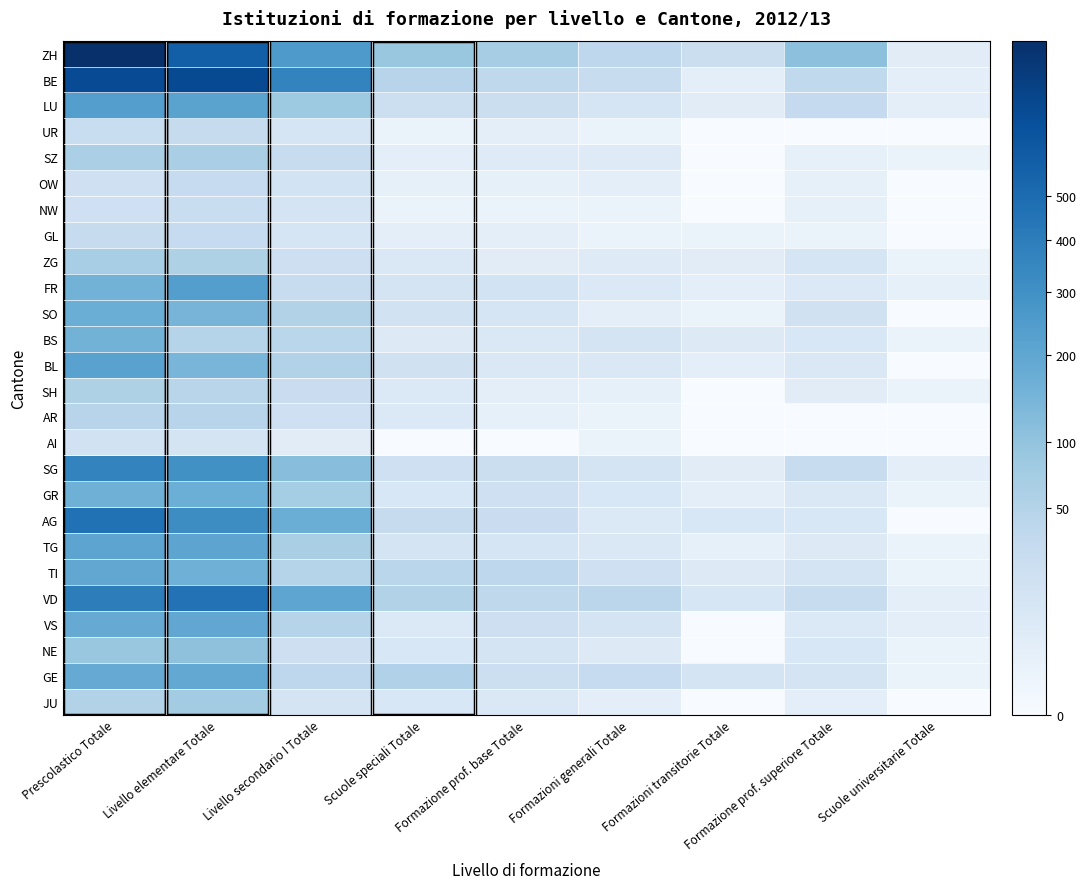

Reading left to right, extract all data points from this chart.

ZH: Prescolastico Totale=963	Livello elementare Totale=580	Livello secondario I Totale=257	Scuole speciali Totale=90	Formazione prof. base Totale=70	Formazioni generali Totale=39	Formazioni transitorie Totale=23	Formazione prof. superiore Totale=108	Scuole universitarie Totale=4
BE: Prescolastico Totale=728	Livello elementare Totale=729	Livello secondario I Totale=362	Scuole speciali Totale=45	Formazione prof. base Totale=37	Formazioni generali Totale=26	Formazioni transitorie Totale=3	Formazione prof. superiore Totale=34	Scuole universitarie Totale=3
LU: Prescolastico Totale=233	Livello elementare Totale=215	Livello secondario I Totale=82	Scuole speciali Totale=21	Formazione prof. base Totale=22	Formazioni generali Totale=11	Formazioni transitorie Totale=4	Formazione prof. superiore Totale=31	Scuole universitarie Totale=3
UR: Prescolastico Totale=25	Livello elementare Totale=28	Livello secondario I Totale=11	Scuole speciali Totale=1	Formazione prof. base Totale=3	Formazioni generali Totale=1	Formazioni transitorie Totale=0	Formazione prof. superiore Totale=0	Scuole universitarie Totale=0
SZ: Prescolastico Totale=62	Livello elementare Totale=64	Livello secondario I Totale=26	Scuole speciali Totale=3	Formazione prof. base Totale=5	Formazioni generali Totale=5	Formazioni transitorie Totale=0	Formazione prof. superiore Totale=2	Scuole universitarie Totale=1
OW: Prescolastico Totale=18	Livello elementare Totale=30	Livello secondario I Totale=14	Scuole speciali Totale=2	Formazione prof. base Totale=2	Formazioni generali Totale=3	Formazioni transitorie Totale=0	Formazione prof. superiore Totale=2	Scuole universitarie Totale=0
NW: Prescolastico Totale=19	Livello elementare Totale=25	Livello secondario I Totale=12	Scuole speciali Totale=1	Formazione prof. base Totale=1	Formazioni generali Totale=1	Formazioni transitorie Totale=0	Formazione prof. superiore Totale=2	Scuole universitarie Totale=0
GL: Prescolastico Totale=28	Livello elementare Totale=29	Livello secondario I Totale=11	Scuole speciali Totale=3	Formazione prof. base Totale=3	Formazioni generali Totale=1	Formazioni transitorie Totale=1	Formazione prof. superiore Totale=1	Scuole universitarie Totale=0
ZG: Prescolastico Totale=68	Livello elementare Totale=56	Livello secondario I Totale=20	Scuole speciali Totale=8	Formazione prof. base Totale=4	Formazioni generali Totale=5	Formazioni transitorie Totale=4	Formazione prof. superiore Totale=11	Scuole universitarie Totale=1
FR: Prescolastico Totale=154	Livello elementare Totale=233	Livello secondario I Totale=27	Scuole speciali Totale=12	Formazione prof. base Totale=14	Formazioni generali Totale=7	Formazioni transitorie Totale=3	Formazione prof. superiore Totale=7	Scuole universitarie Totale=2
SO: Prescolastico Totale=172	Livello elementare Totale=145	Livello secondario I Totale=54	Scuole speciali Totale=15	Formazione prof. base Totale=11	Formazioni generali Totale=3	Formazioni transitorie Totale=1	Formazione prof. superiore Totale=17	Scuole universitarie Totale=0
BS: Prescolastico Totale=151	Livello elementare Totale=47	Livello secondario I Totale=43	Scuole speciali Totale=6	Formazione prof. base Totale=8	Formazioni generali Totale=13	Formazioni transitorie Totale=6	Formazione prof. superiore Totale=9	Scuole universitarie Totale=1
BL: Prescolastico Totale=220	Livello elementare Totale=142	Livello secondario I Totale=52	Scuole speciali Totale=17	Formazione prof. base Totale=8	Formazioni generali Totale=8	Formazioni transitorie Totale=3	Formazione prof. superiore Totale=8	Scuole universitarie Totale=0
SH: Prescolastico Totale=57	Livello elementare Totale=44	Livello secondario I Totale=24	Scuole speciali Totale=7	Formazione prof. base Totale=3	Formazioni generali Totale=2	Formazioni transitorie Totale=0	Formazione prof. superiore Totale=4	Scuole universitarie Totale=1
AR: Prescolastico Totale=45	Livello elementare Totale=46	Livello secondario I Totale=19	Scuole speciali Totale=7	Formazione prof. base Totale=2	Formazioni generali Totale=1	Formazioni transitorie Totale=0	Formazione prof. superiore Totale=0	Scuole universitarie Totale=0
AI: Prescolastico Totale=15	Livello elementare Totale=13	Livello secondario I Totale=4	Scuole speciali Totale=0	Formazione prof. base Totale=0	Formazioni generali Totale=1	Formazioni transitorie Totale=0	Formazione prof. superiore Totale=0	Scuole universitarie Totale=0
SG: Prescolastico Totale=362	Livello elementare Totale=300	Livello secondario I Totale=116	Scuole speciali Totale=19	Formazione prof. base Totale=22	Formazioni generali Totale=12	Formazioni transitorie Totale=4	Formazione prof. superiore Totale=27	Scuole universitarie Totale=3
GR: Prescolastico Totale=161	Livello elementare Totale=168	Livello secondario I Totale=72	Scuole speciali Totale=9	Formazione prof. base Totale=19	Formazioni generali Totale=9	Formazioni transitorie Totale=3	Formazione prof. superiore Totale=8	Scuole universitarie Totale=1
AG: Prescolastico Totale=464	Livello elementare Totale=318	Livello secondario I Totale=171	Scuole speciali Totale=28	Formazione prof. base Totale=24	Formazioni generali Totale=7	Formazioni transitorie Totale=9	Formazione prof. superiore Totale=9	Scuole universitarie Totale=0
TG: Prescolastico Totale=207	Livello elementare Totale=206	Livello secondario I Totale=63	Scuole speciali Totale=12	Formazione prof. base Totale=11	Formazioni generali Totale=8	Formazioni transitorie Totale=2	Formazione prof. superiore Totale=6	Scuole universitarie Totale=1
TI: Prescolastico Totale=197	Livello elementare Totale=163	Livello secondario I Totale=49	Scuole speciali Totale=43	Formazione prof. base Totale=39	Formazioni generali Totale=19	Formazioni transitorie Totale=6	Formazione prof. superiore Totale=12	Scuole universitarie Totale=1
VD: Prescolastico Totale=395	Livello elementare Totale=463	Livello secondario I Totale=204	Scuole speciali Totale=53	Formazione prof. base Totale=37	Formazioni generali Totale=41	Formazioni transitorie Totale=10	Formazione prof. superiore Totale=27	Scuole universitarie Totale=3
VS: Prescolastico Totale=183	Livello elementare Totale=195	Livello secondario I Totale=49	Scuole speciali Totale=7	Formazione prof. base Totale=20	Formazioni generali Totale=13	Formazioni transitorie Totale=0	Formazione prof. superiore Totale=7	Scuole universitarie Totale=3
NE: Prescolastico Totale=89	Livello elementare Totale=105	Livello secondario I Totale=20	Scuole speciali Totale=9	Formazione prof. base Totale=12	Formazioni generali Totale=6	Formazioni transitorie Totale=0	Formazione prof. superiore Totale=9	Scuole universitarie Totale=1
GE: Prescolastico Totale=182	Livello elementare Totale=193	Livello secondario I Totale=39	Scuole speciali Totale=55	Formazione prof. base Totale=21	Formazioni generali Totale=30	Formazioni transitorie Totale=12	Formazione prof. superiore Totale=13	Scuole universitarie Totale=1
JU: Prescolastico Totale=52	Livello elementare Totale=74	Livello secondario I Totale=12	Scuole speciali Totale=9	Formazione prof. base Totale=8	Formazioni generali Totale=3	Formazioni transitorie Totale=0	Formazione prof. superiore Totale=3	Scuole universitarie Totale=0